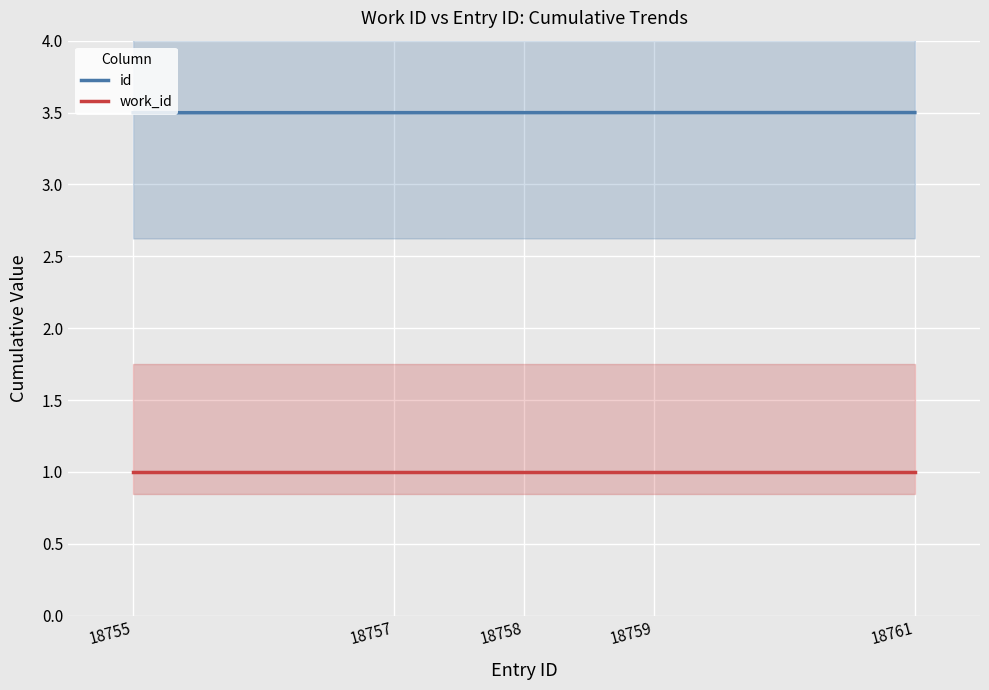

What is the greatest value displayed?

3.5